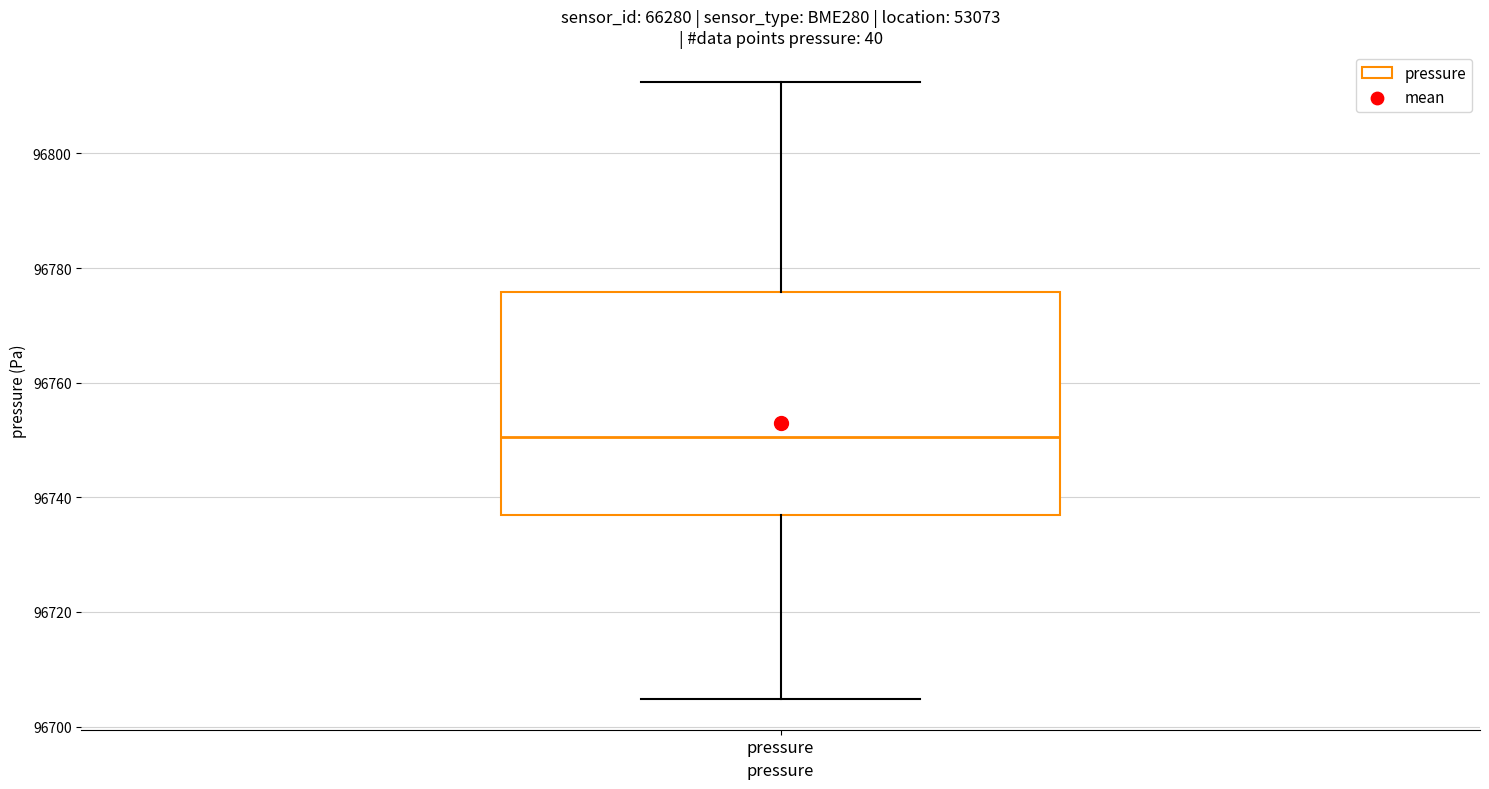

Where does the median line of the box for pressure sit on the y-axis? The values are not printed on the chart, so give them approximately, as read against the axis.

96750